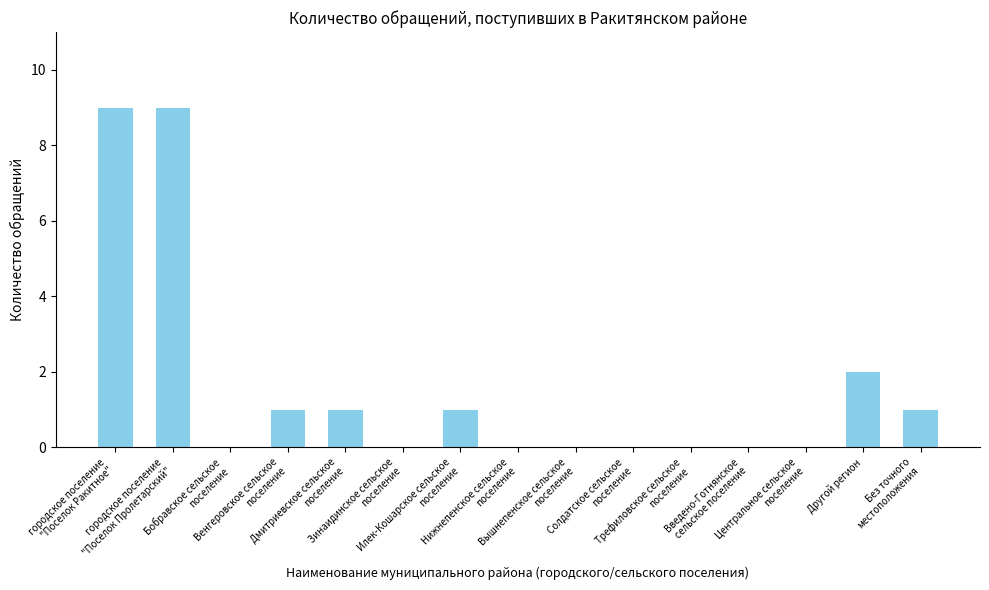

What is the ratio of the value at Илек-Кошарское сельское
поселение to the value at Венгеровское сельское
поселение?

1.0